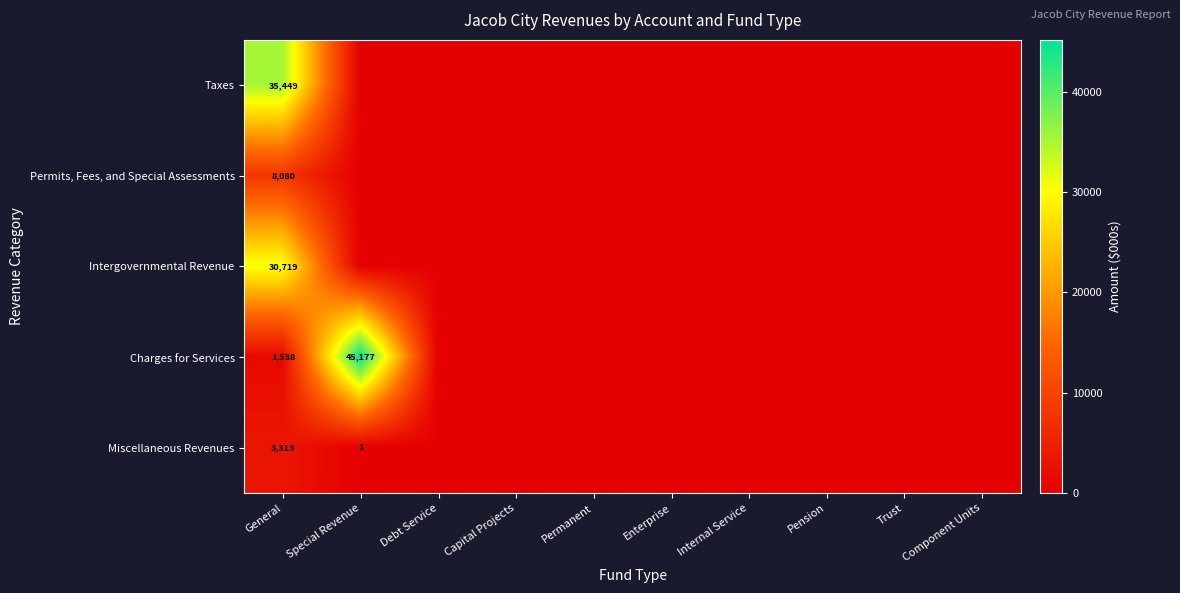

True or false: Charges for Services has a value of 45177 at Special Revenue.

True